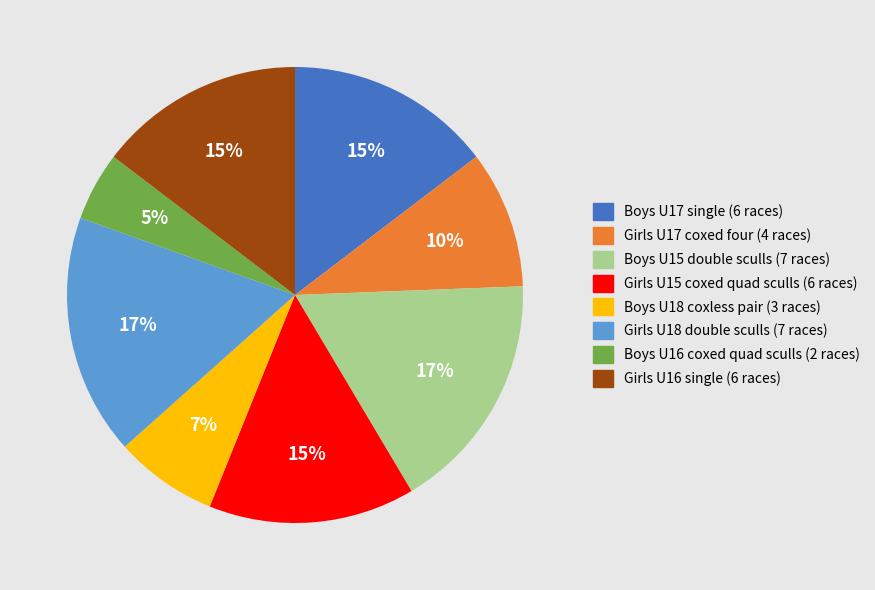

Does Boys U18 coxless pair account for over 50% of the chart?

No